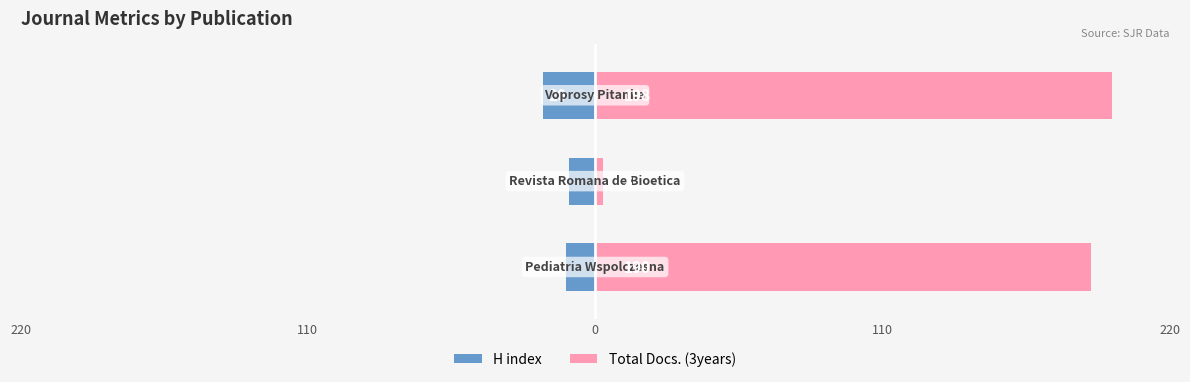

What is the difference between the highest and lowest values at 110?

13